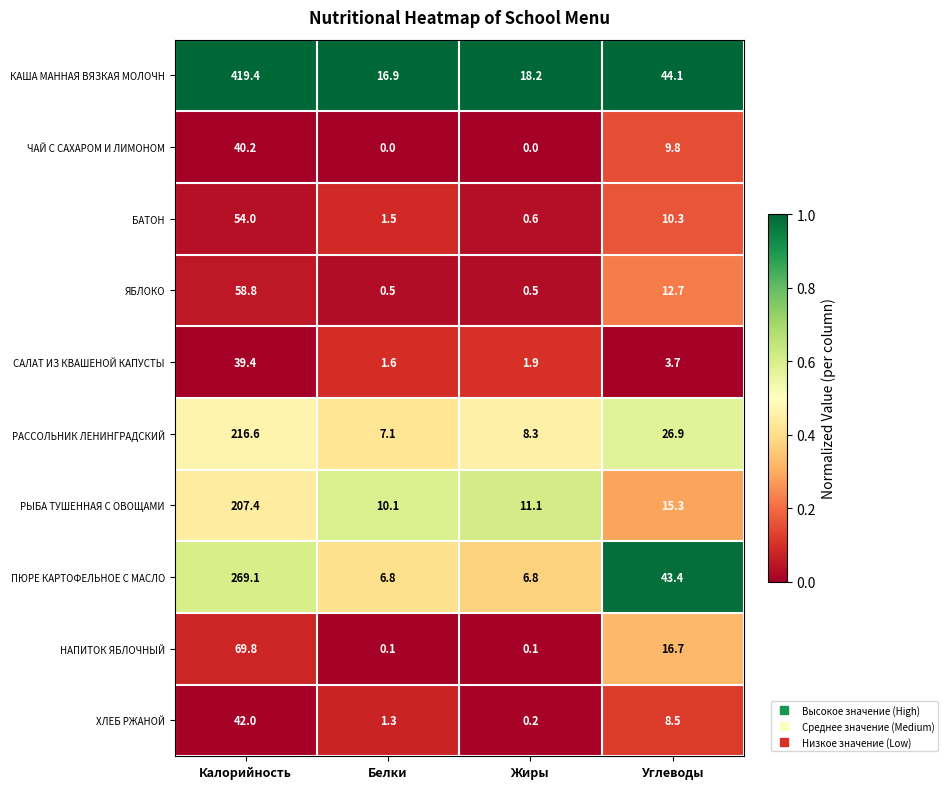

List the series in order of their peak value, highest first.

КАША МАННАЯ ВЯЗКАЯ МОЛОЧН, ПЮРЕ КАРТОФЕЛЬНОЕ С МАСЛО, РАССОЛЬНИК ЛЕНИНГРАДСКИЙ, РЫБА ТУШЕННАЯ С ОВОЩАМИ, НАПИТОК ЯБЛОЧНЫЙ, ЯБЛОКО, БАТОН, ХЛЕБ РЖАНОЙ, ЧАЙ С САХАРОМ И ЛИМОНОМ, САЛАТ ИЗ КВАШЕНОЙ КАПУСТЫ